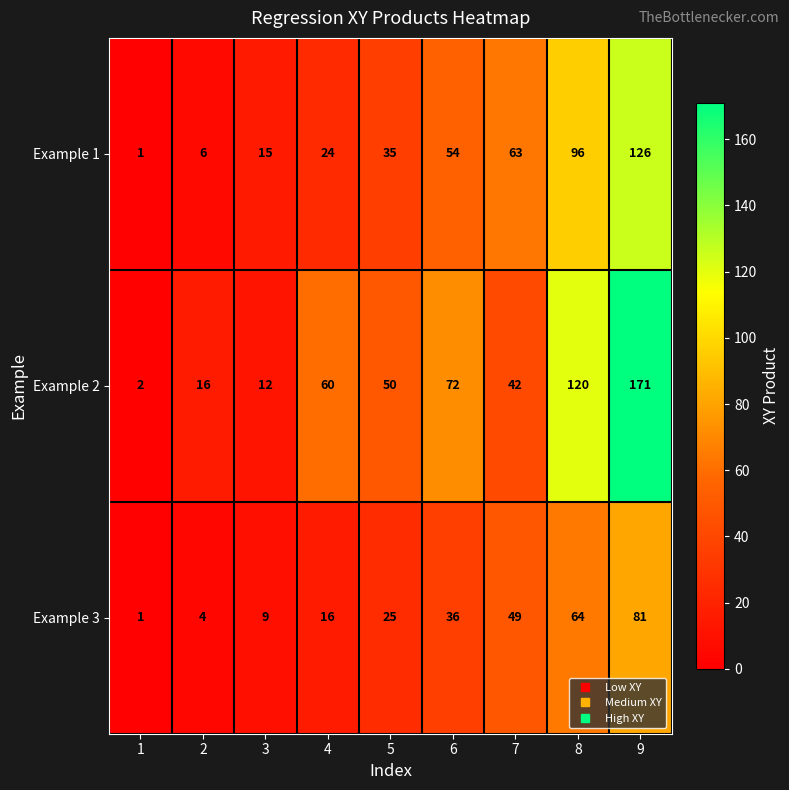

Rank the series by their maximum value, from lowest to highest.

Example 3, Example 1, Example 2